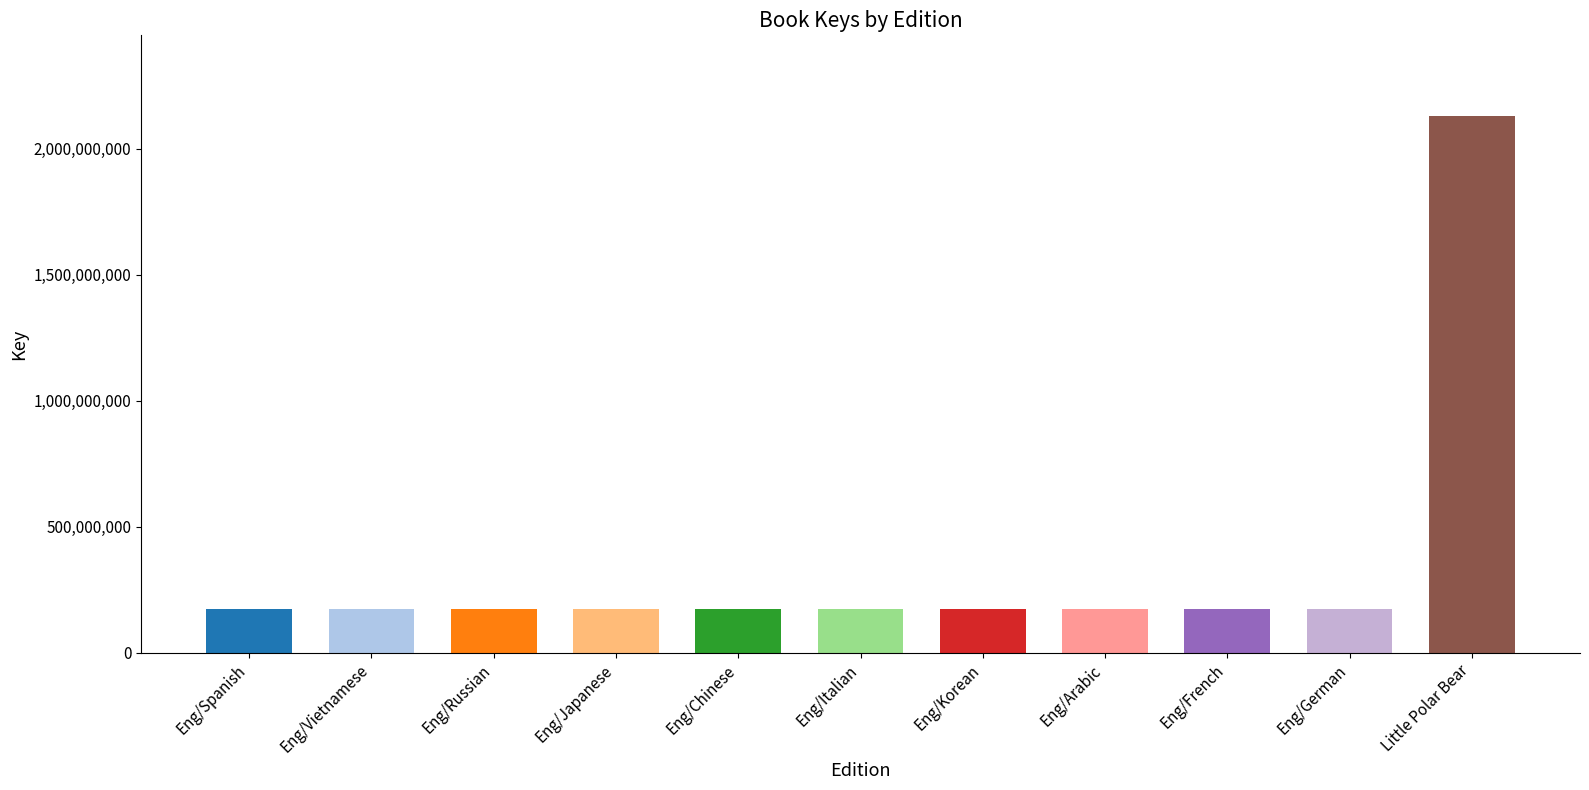

The chart shows a value of 171825720 at Eng/Russian. True or false?

True